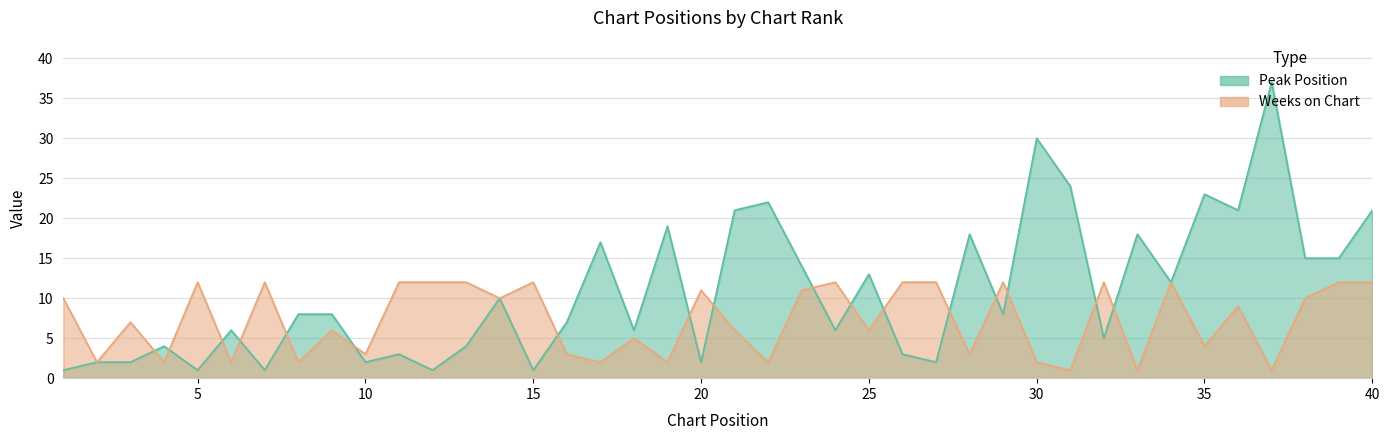

The Weeks on Chart series shows 2 at 18. True or false?

False